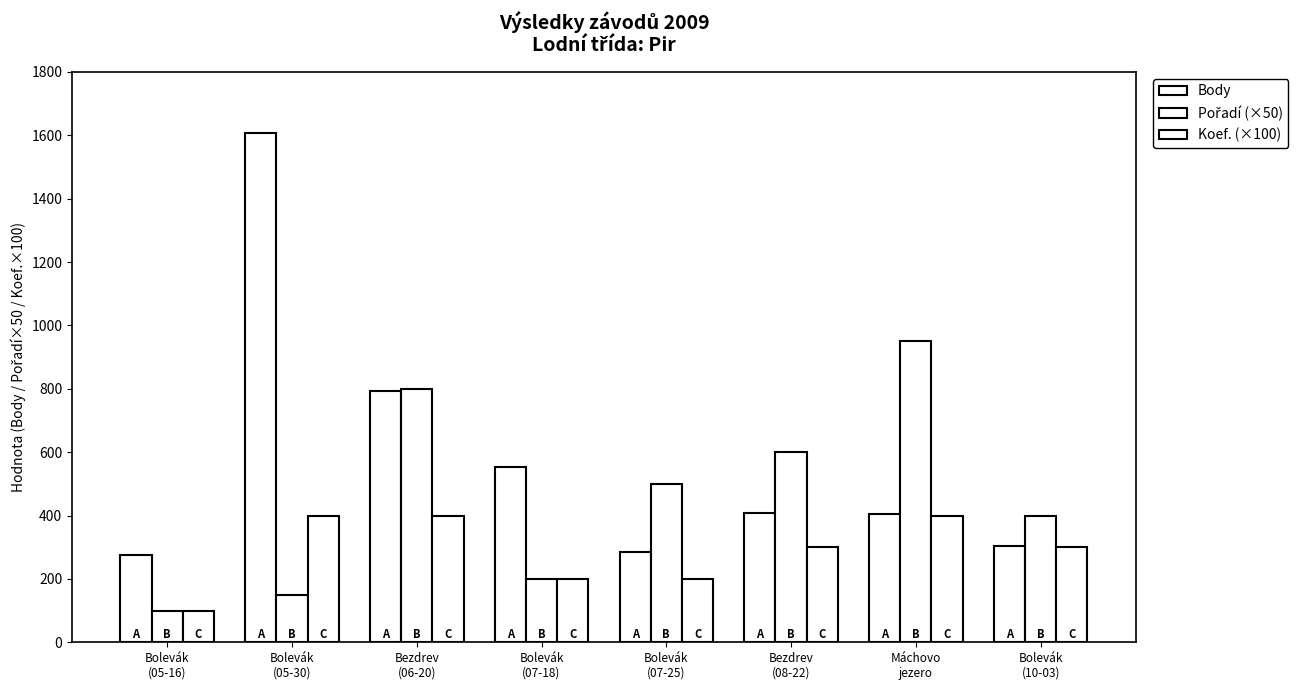

Reading right to left, what are all the values shown in this chart?

Body: 303	404	407	285	554	792	1608	277
Pořadí (×50): 400	950	600	500	200	800	150	100
Koef. (×100): 300	400	300	200	200	400	400	100